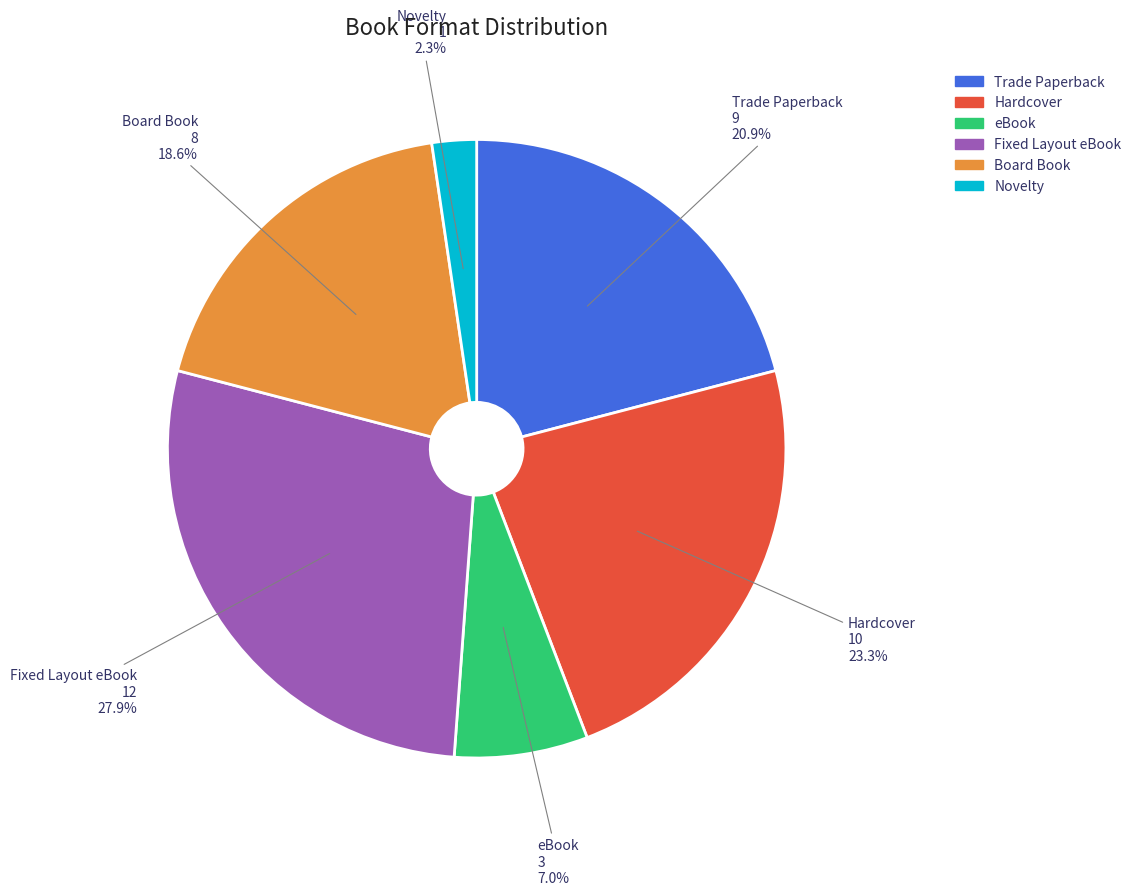

What percentage is NOT represented by Hardcover?

76.7%